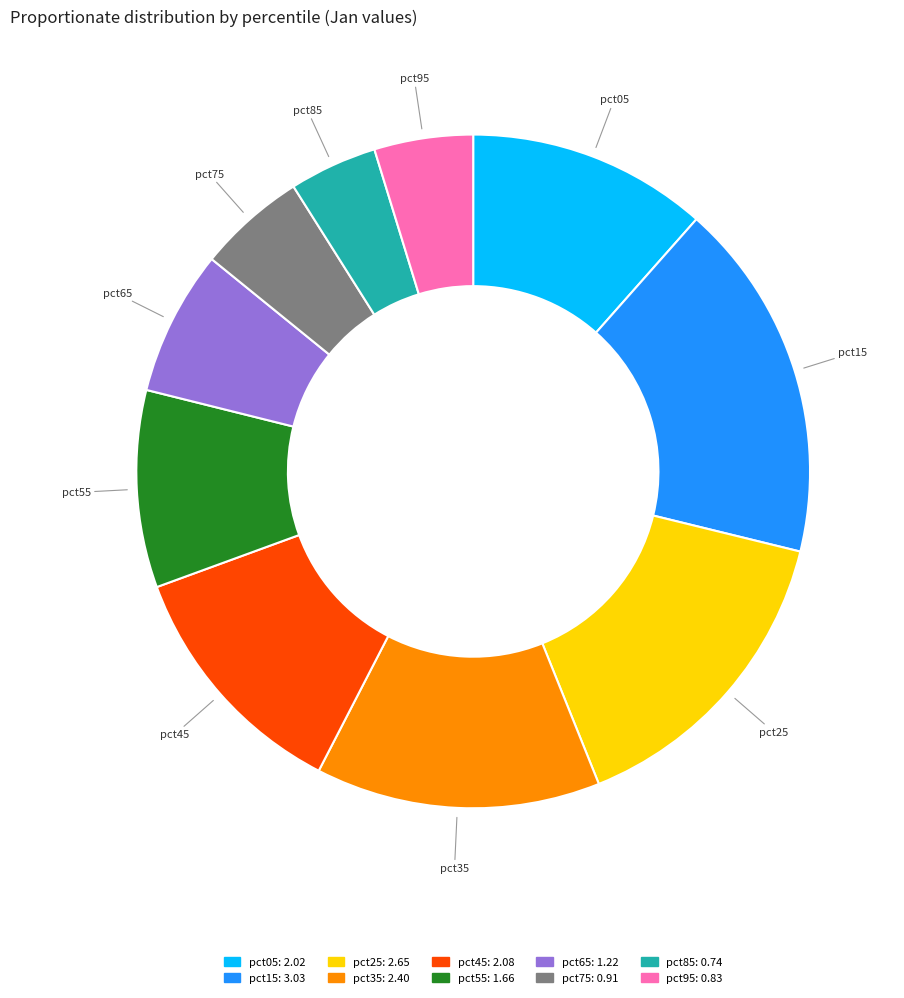

What is the ratio of the value at pct55 to the value at pct65?

1.4